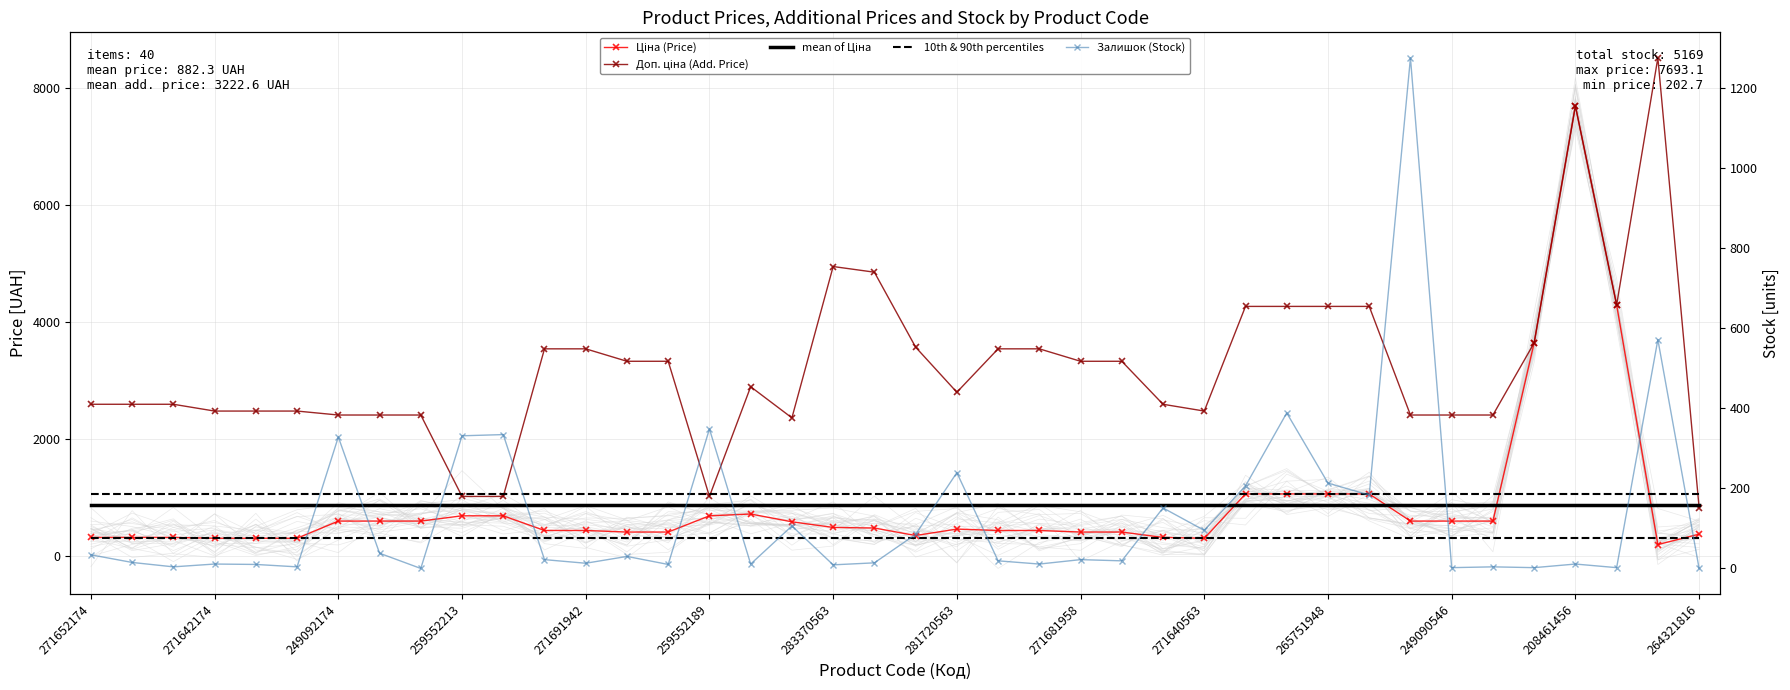

What is the difference between the maximum and minimum values in the Залишок (Stock) series?

1274.0